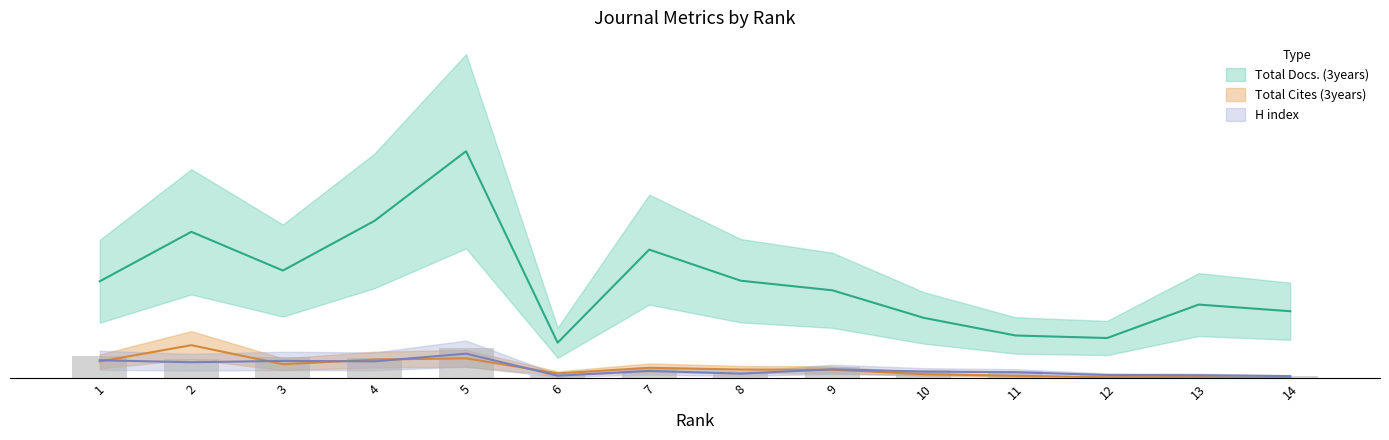

What is the approximate value of Total Docs. (3years) at 3?

38.4